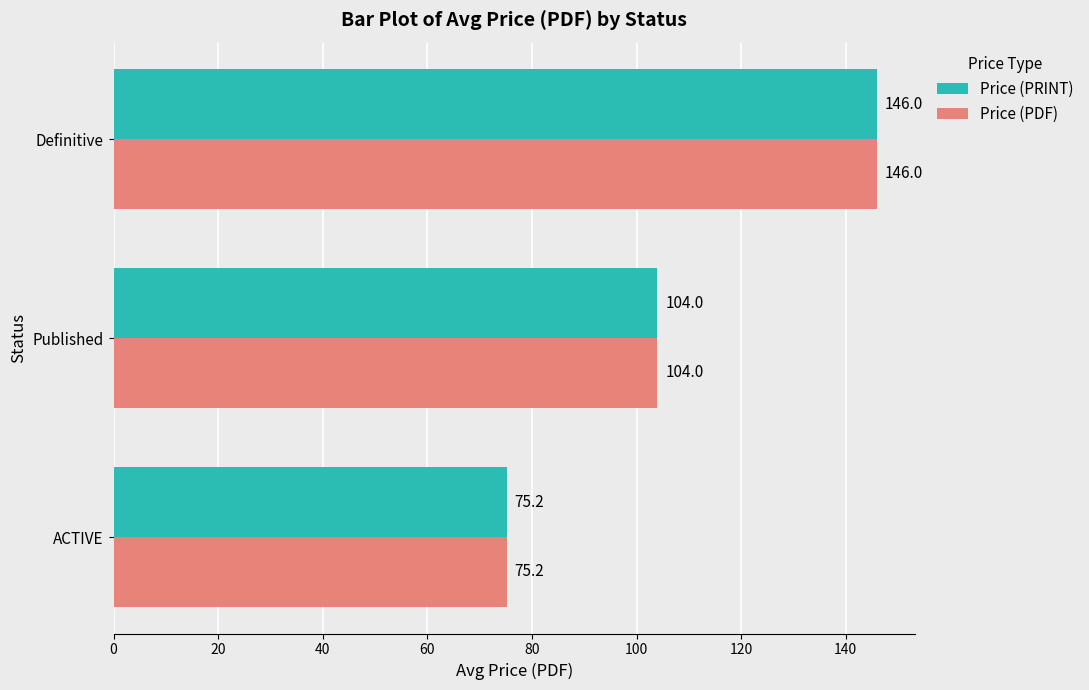

The value of Price (PDF) at ACTIVE is 75.2. True or false?

True